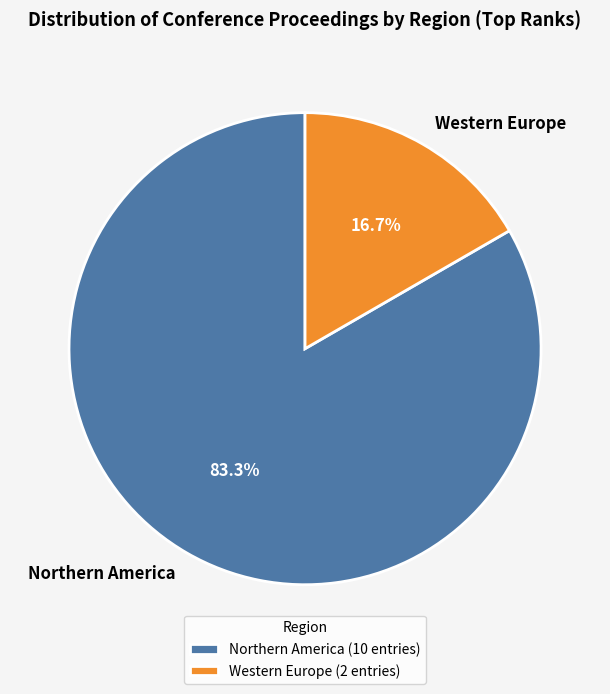

What is the total percentage of Northern America and Western Europe?

100.0%